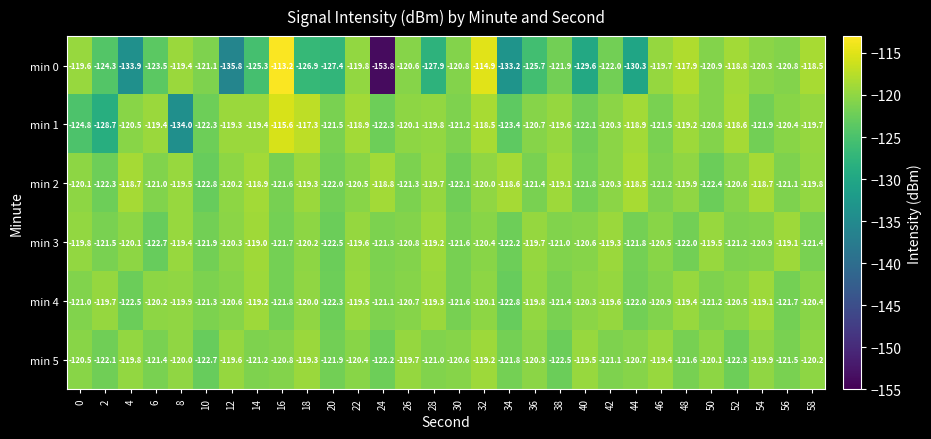

What is the spread (max minus min) of values at 42?

2.7